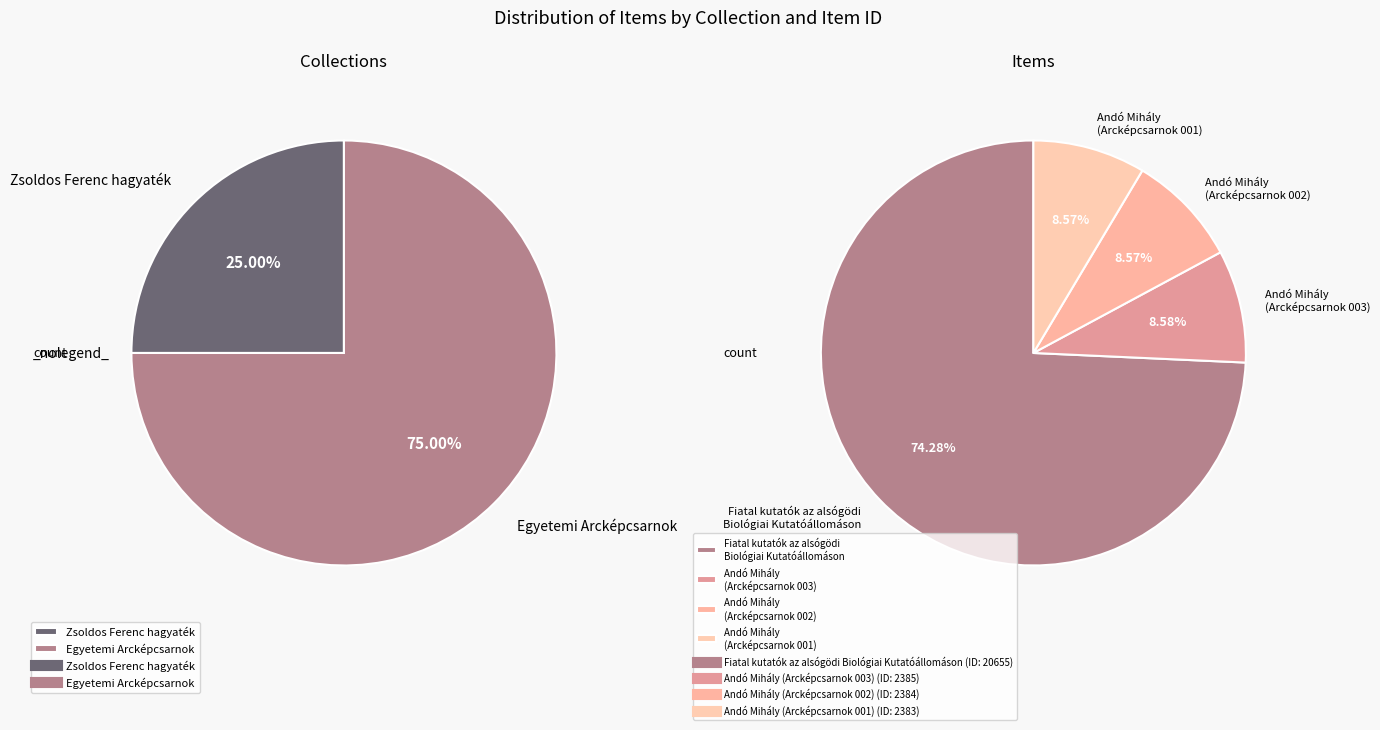

What is the ratio of the value at Andó Mihály
(Arcképcsarnok 002) to the value at Fiatal kutatók az alsógödi
Biológiai Kutatóállomáson?

0.1